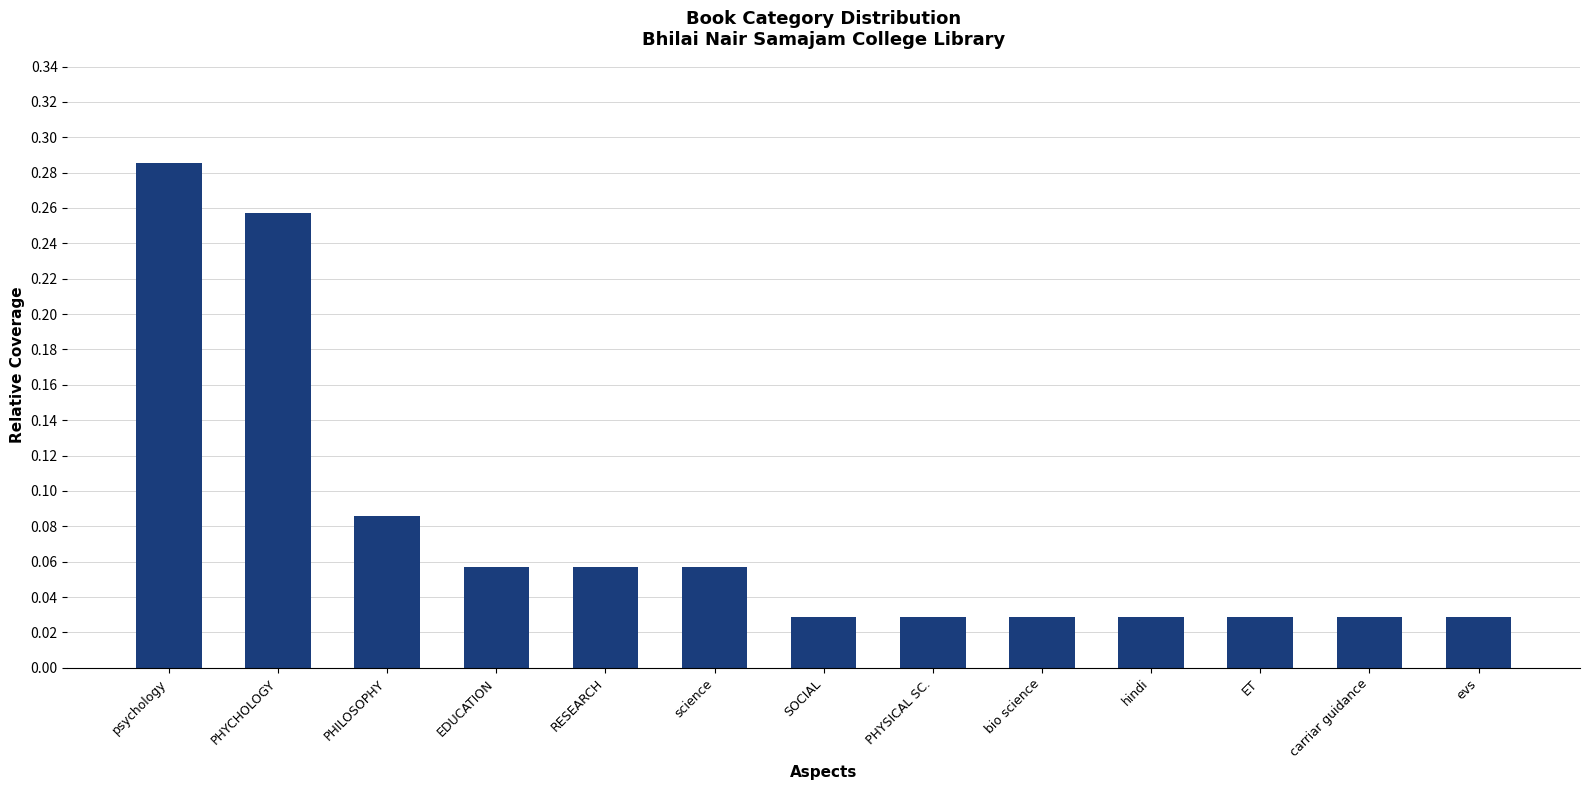

Which label corresponds to the largest value in the chart?

psychology